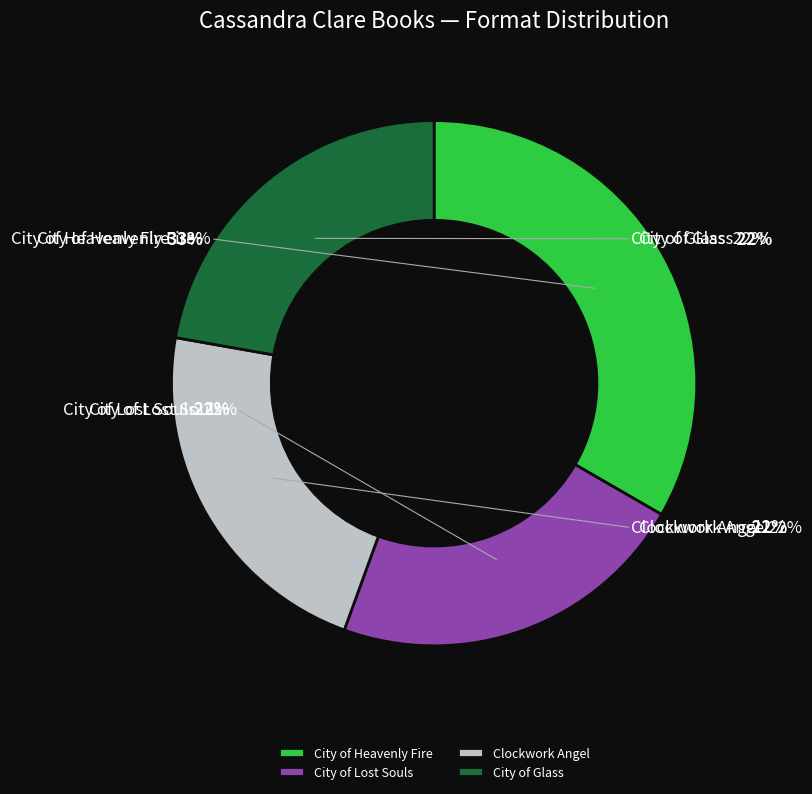

Rank the categories by value from highest to lowest.

City of Heavenly Fire, City of Lost Souls, Clockwork Angel, City of Glass